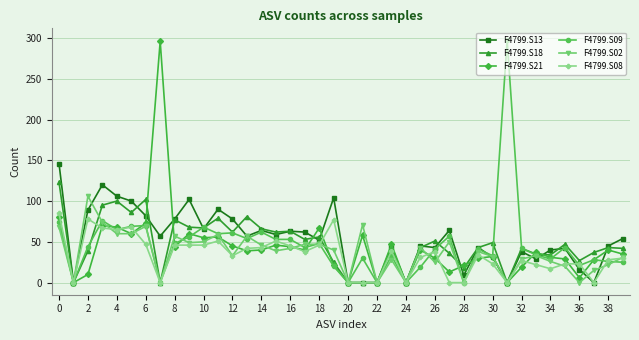

Which series has the largest total across all categories?

F4799.S13